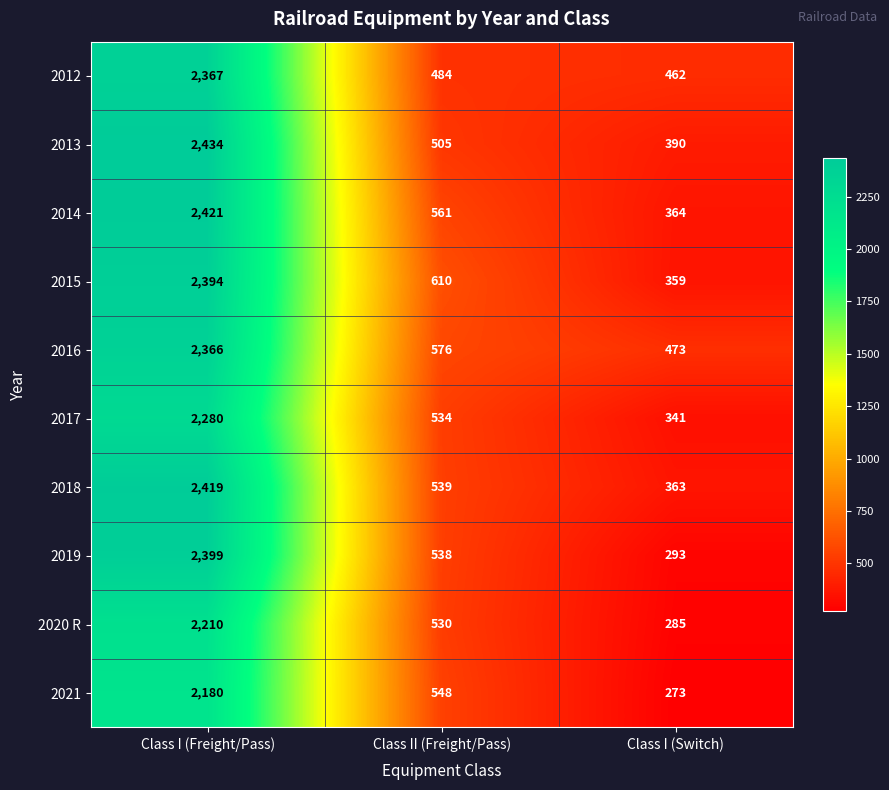

Reading left to right, extract all data points from this chart.

2012: Class I (Freight/Pass)=2367	Class II (Freight/Pass)=484	Class I (Switch)=462
2013: Class I (Freight/Pass)=2434	Class II (Freight/Pass)=505	Class I (Switch)=390
2014: Class I (Freight/Pass)=2421	Class II (Freight/Pass)=561	Class I (Switch)=364
2015: Class I (Freight/Pass)=2394	Class II (Freight/Pass)=610	Class I (Switch)=359
2016: Class I (Freight/Pass)=2366	Class II (Freight/Pass)=576	Class I (Switch)=473
2017: Class I (Freight/Pass)=2280	Class II (Freight/Pass)=534	Class I (Switch)=341
2018: Class I (Freight/Pass)=2419	Class II (Freight/Pass)=539	Class I (Switch)=363
2019: Class I (Freight/Pass)=2399	Class II (Freight/Pass)=538	Class I (Switch)=293
2020 R: Class I (Freight/Pass)=2210	Class II (Freight/Pass)=530	Class I (Switch)=285
2021: Class I (Freight/Pass)=2180	Class II (Freight/Pass)=548	Class I (Switch)=273